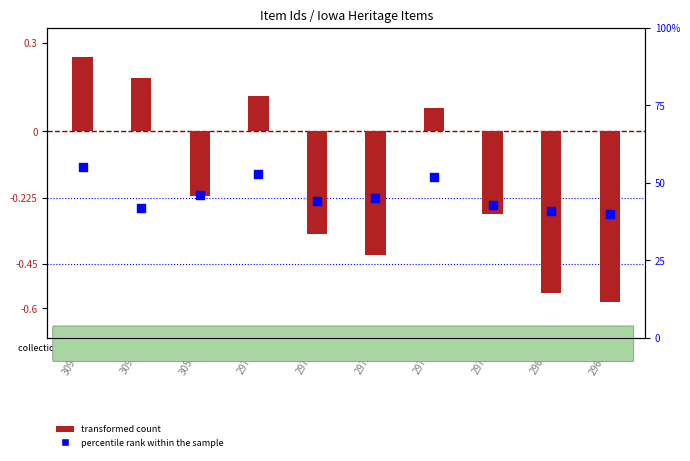

What are all the series names shown in the legend?

transformed count, percentile rank within the sample